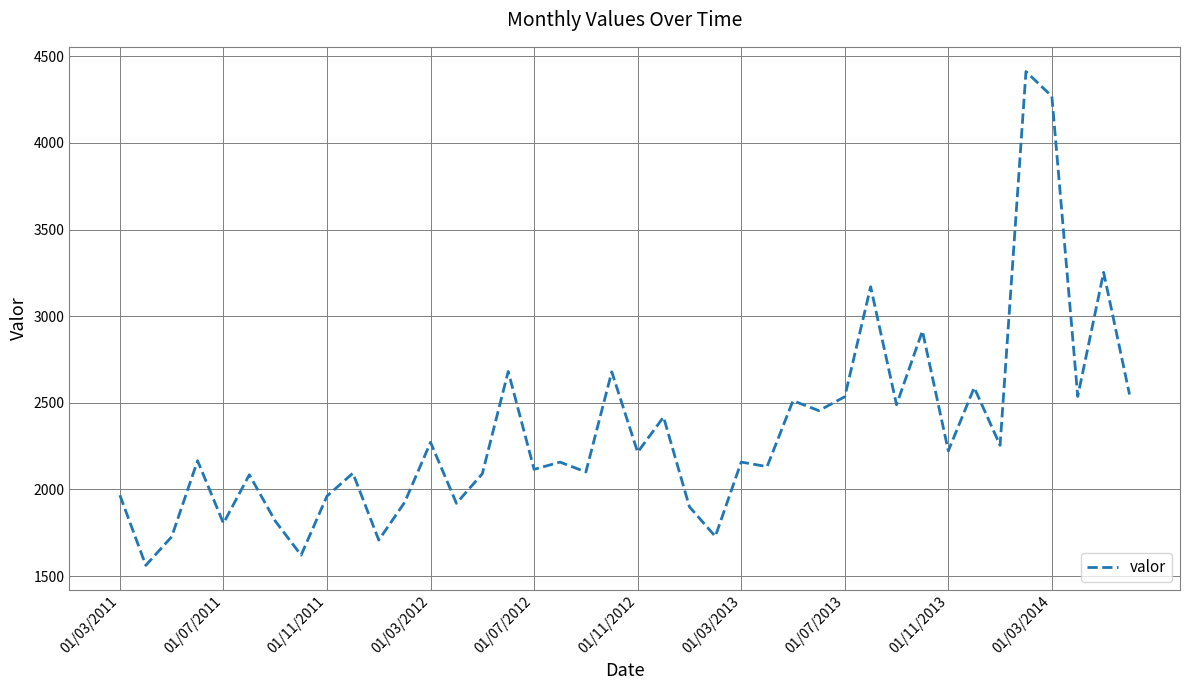

What is the maximum value shown in the chart?

4412